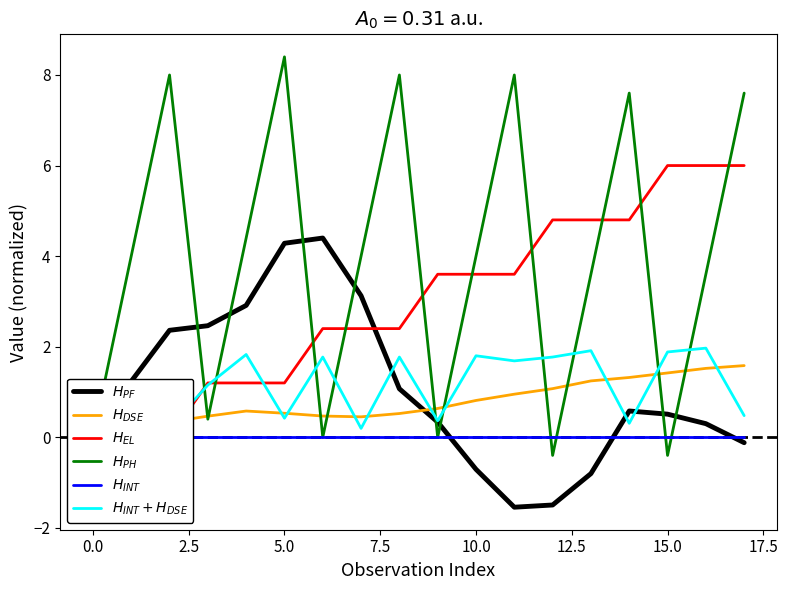

Which series has the widest spread of values?

$H_{PH}$